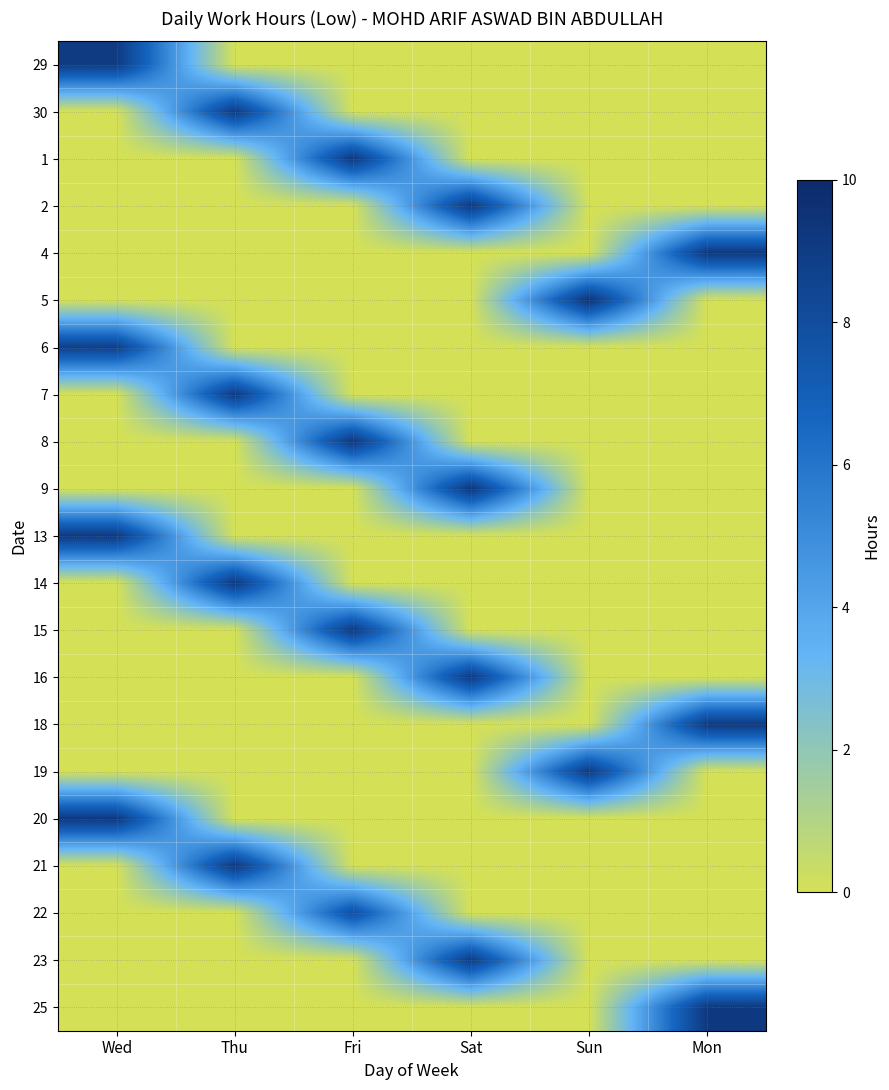

Which label corresponds to the smallest value in the chart?

Thu